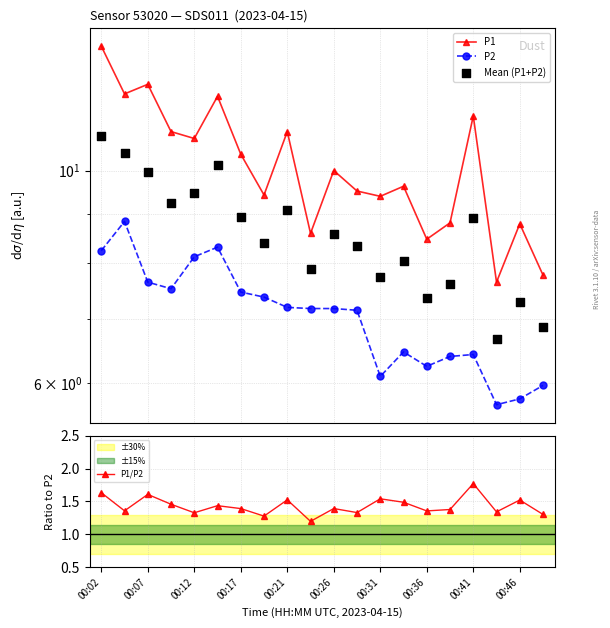

Which series reaches the maximum Y coordinate?

P1